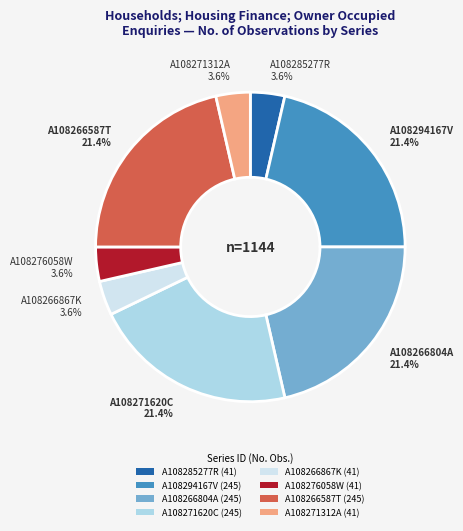

To the nearest percent, what is the average slice percentage?

12%